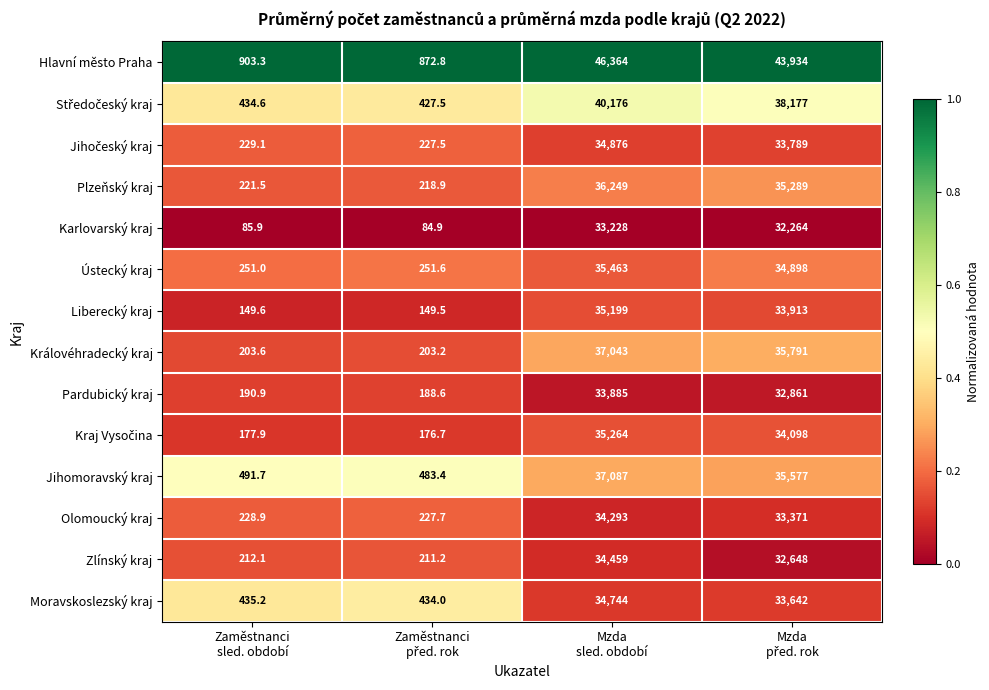

What is the minimum value shown in the chart?

84.9